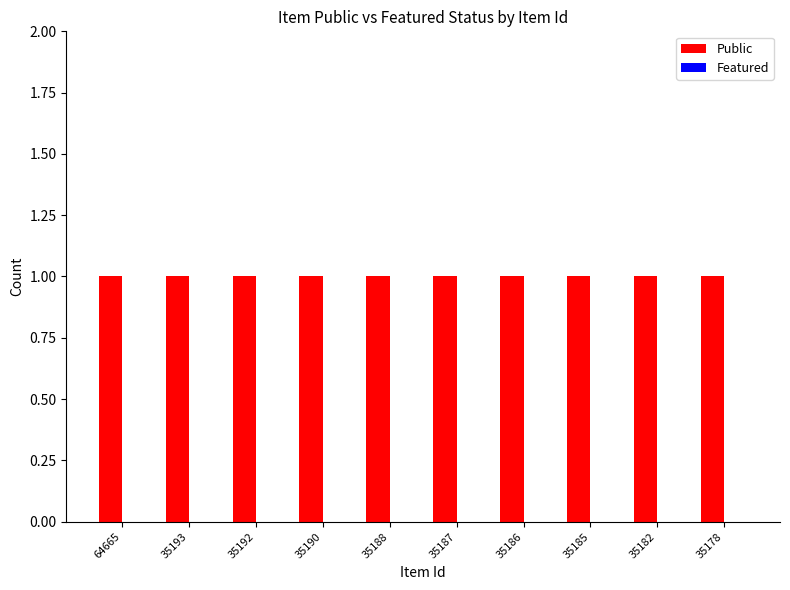

How many groups of bars are there?

10